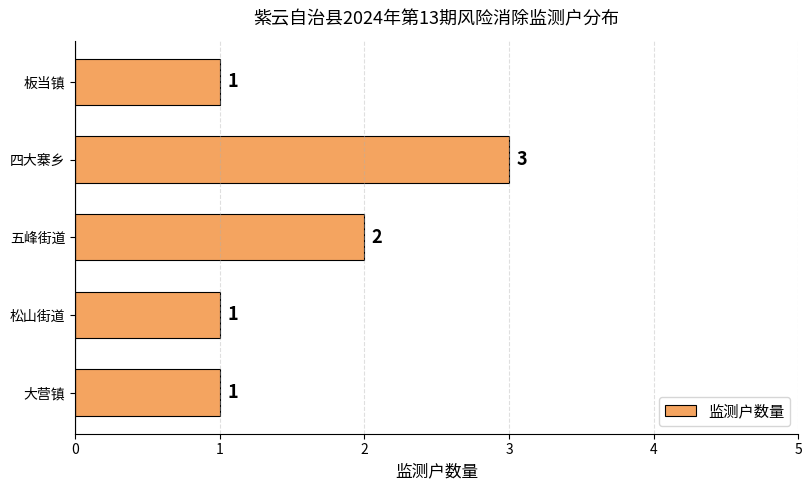

Count the number of data series in this chart.

1